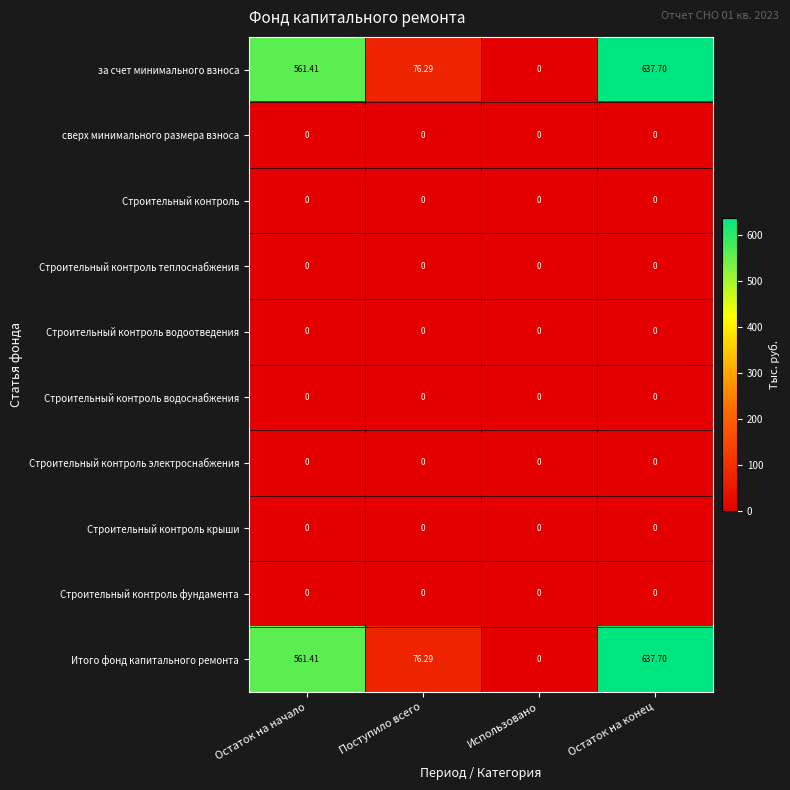

At which category is the sum across all series the highest?

Остаток на конец